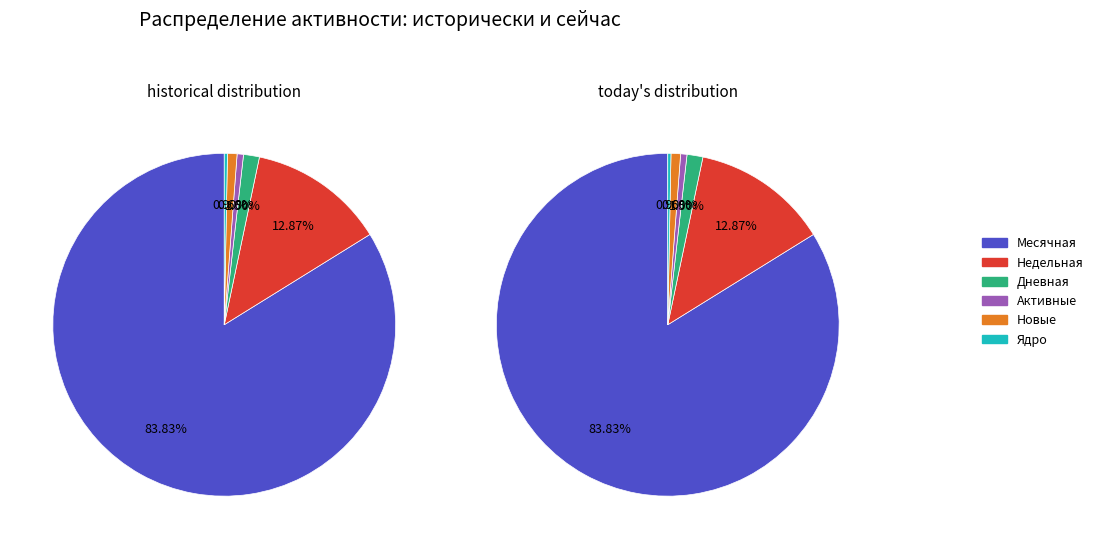

The Новые slice represents 0% of the pie. True or false?

True